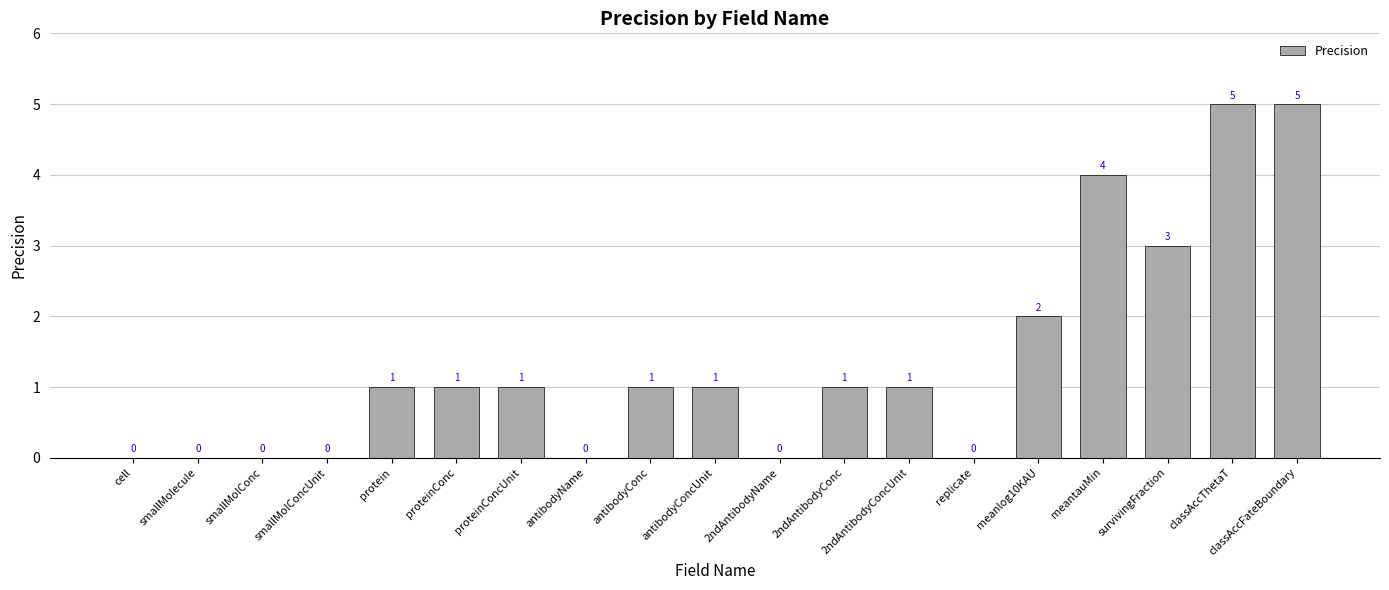

What is the sum of the values at antibodyConcUnit and proteinConcUnit?

2